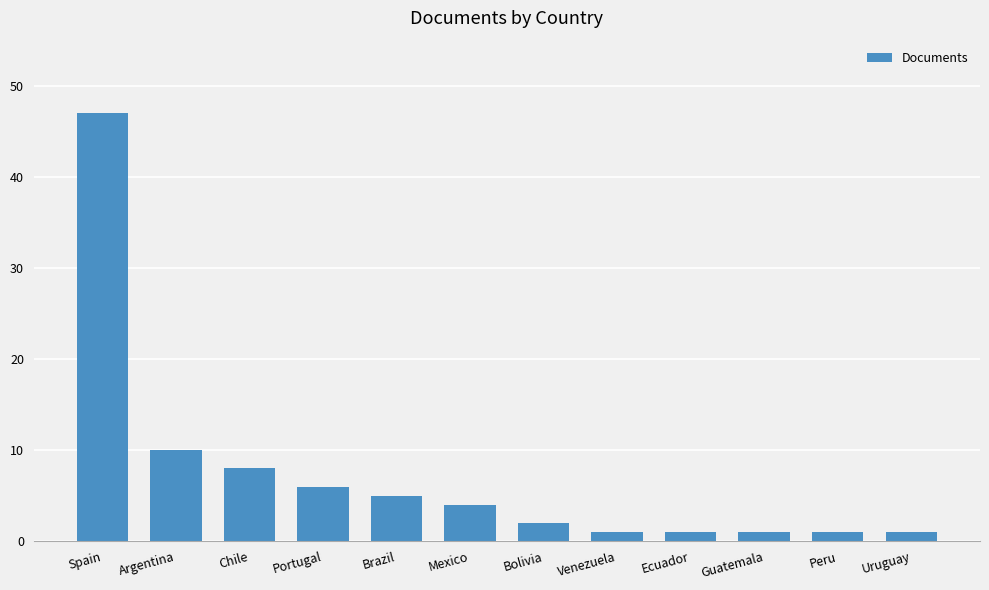

What is the maximum value shown in the chart?

47